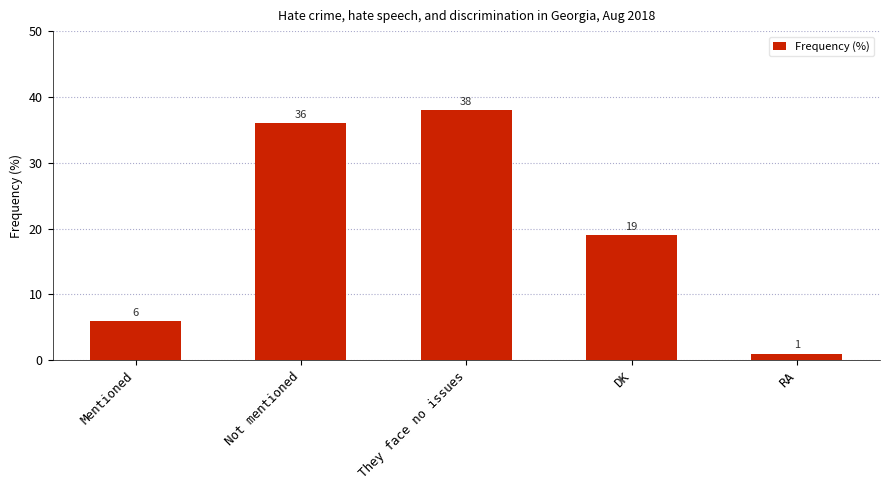

Reading right to left, extract all data points from this chart.

RA=1	DK=19	They face no issues=38	Not mentioned=36	Mentioned=6